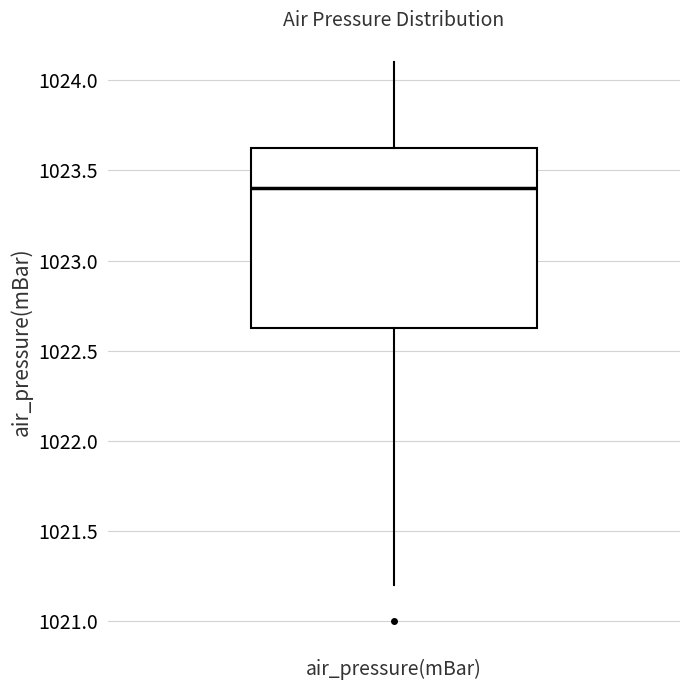

Where is the upper edge of the box for air_pressure(mBar) on the y-axis? The values are not printed on the chart, so give them approximately, as read against the axis.

1023.65